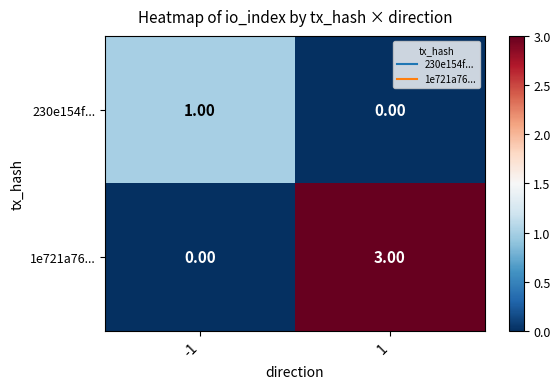

Which series changed the most between -1 and 1?

1e721a76...